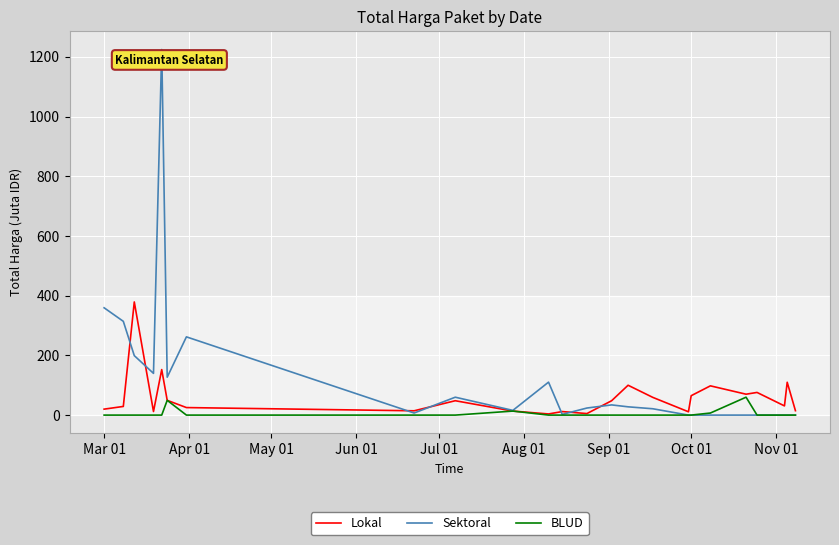

Rank the series by their average value, from lowest to highest.

BLUD, Lokal, Sektoral